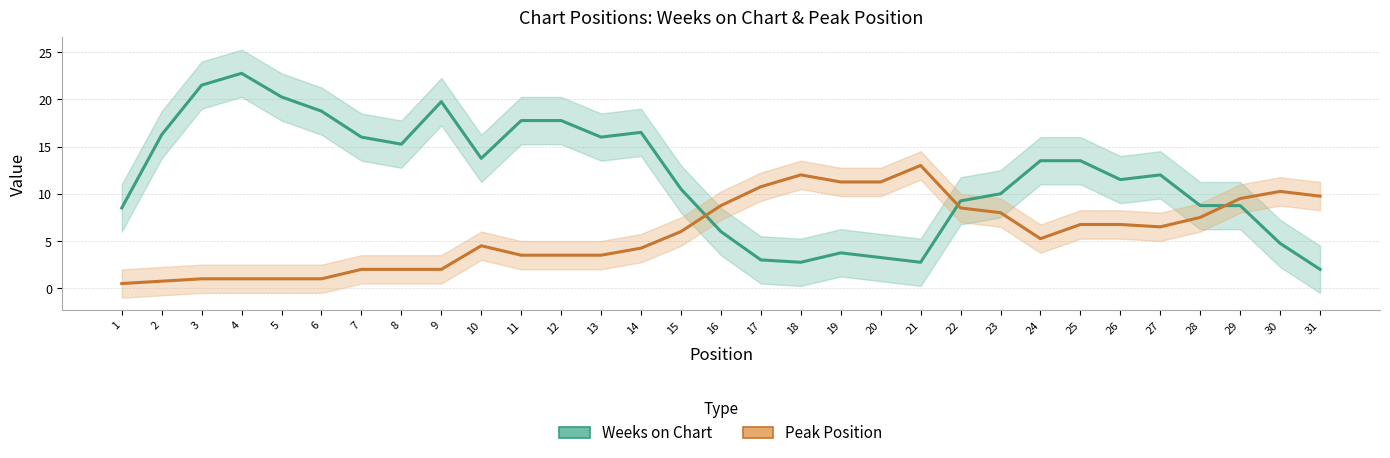

What is the difference between the highest and lowest values at 5?

19.2